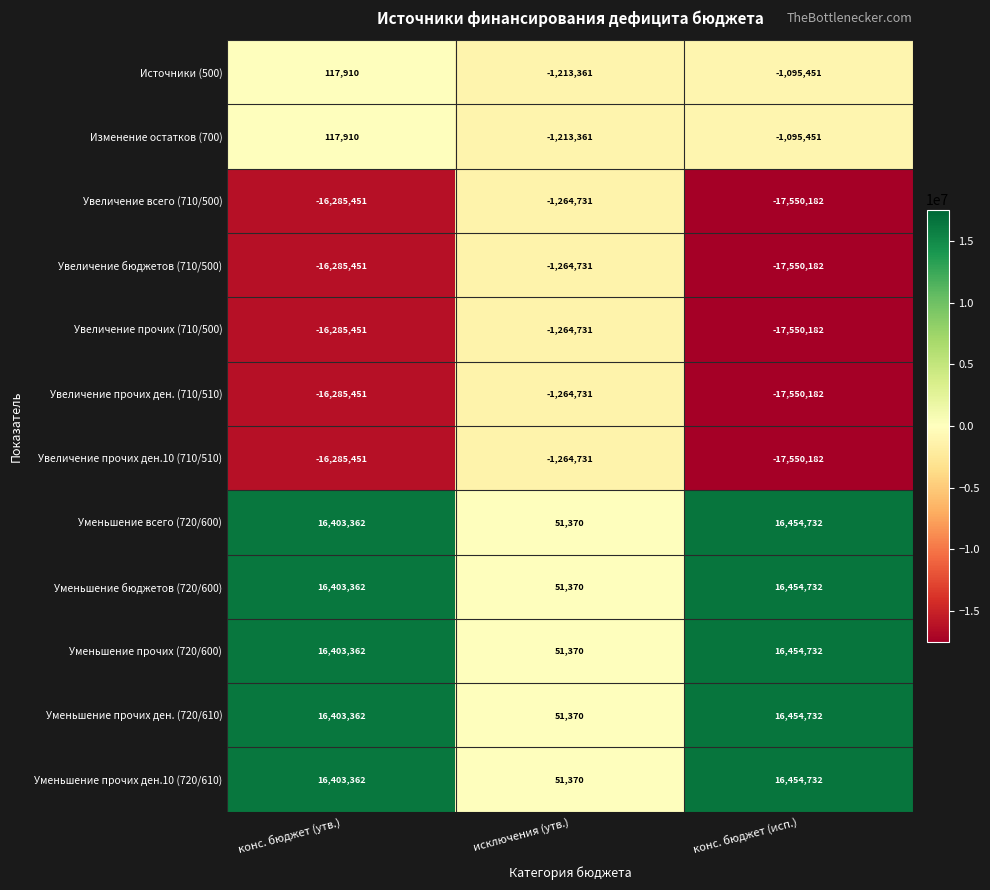

At which category is the sum across all series the highest?

конс. бюджет (утв.)